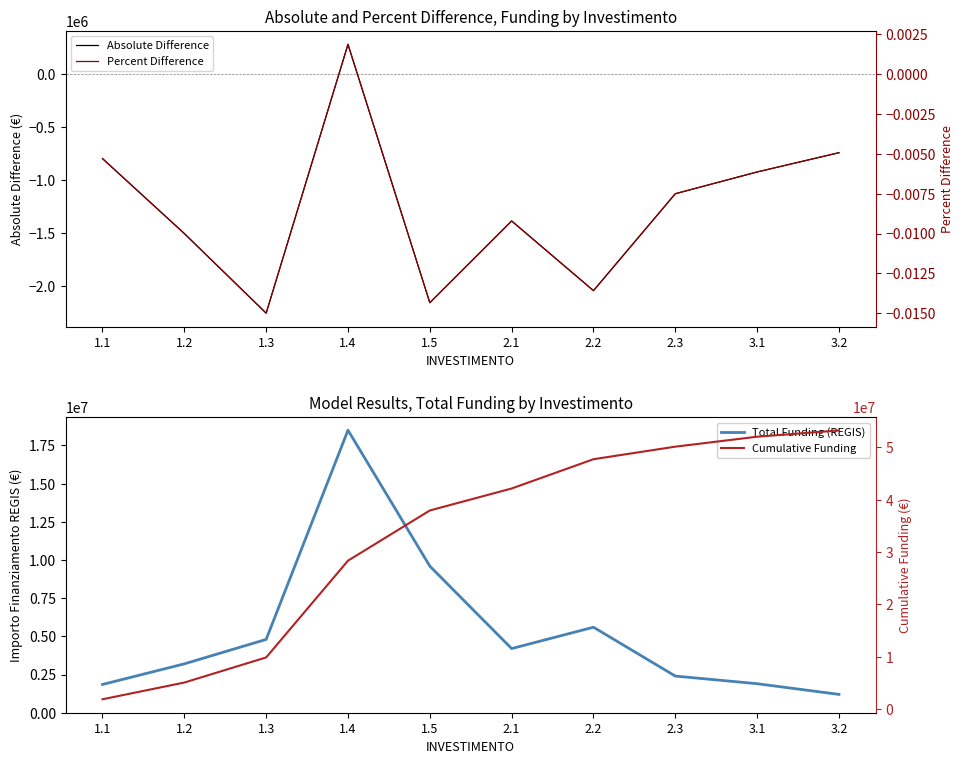

In Absolute Difference, how many points are lower than both neighbors (excluding endpoints)?

3